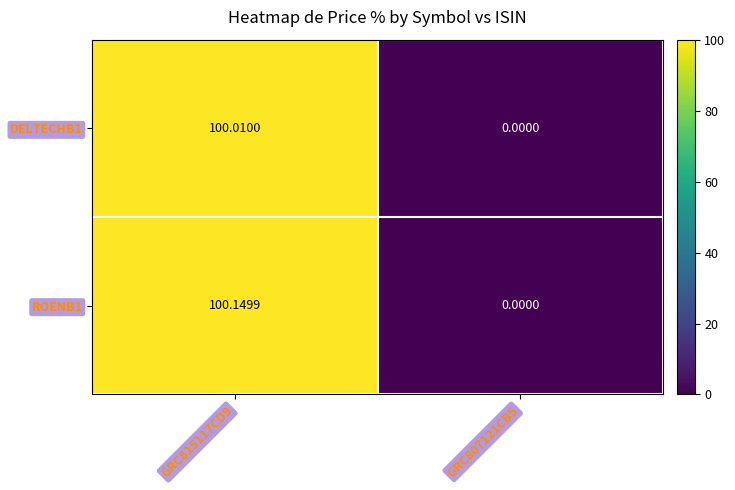

Is the value of ROENB1 at GRC815117CD9 greater than the value of DELTECHB1 at GRC815117CD9?

Yes